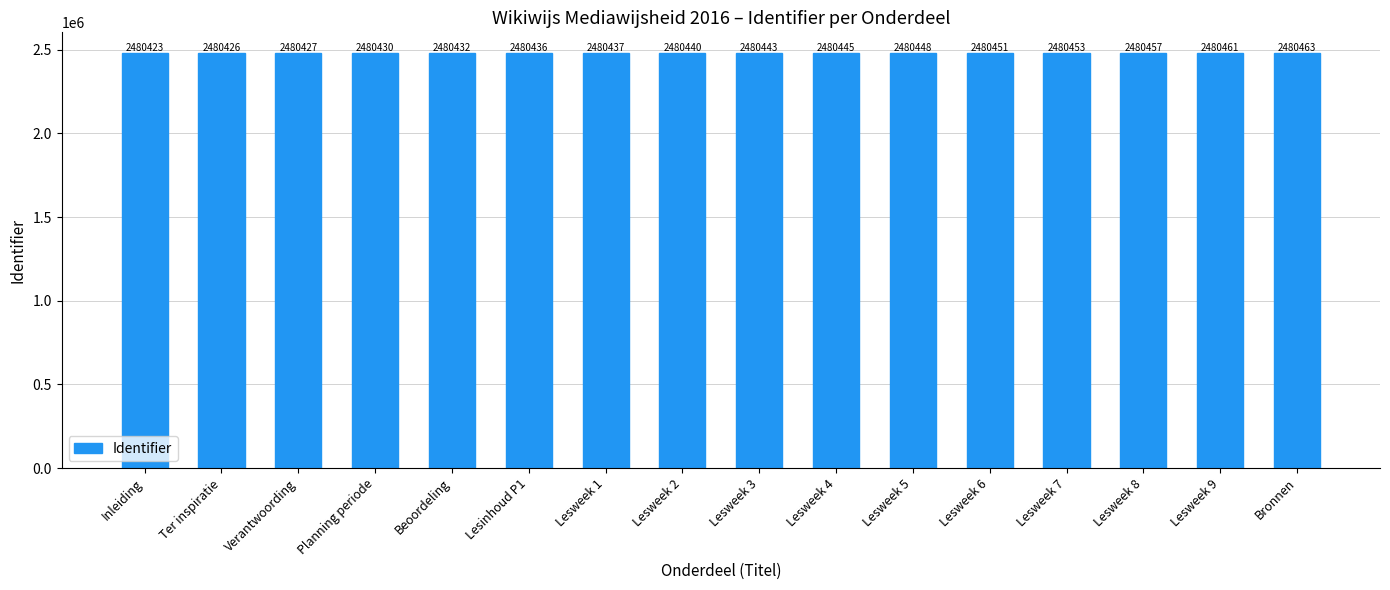

What is the difference between the maximum and minimum values?

40